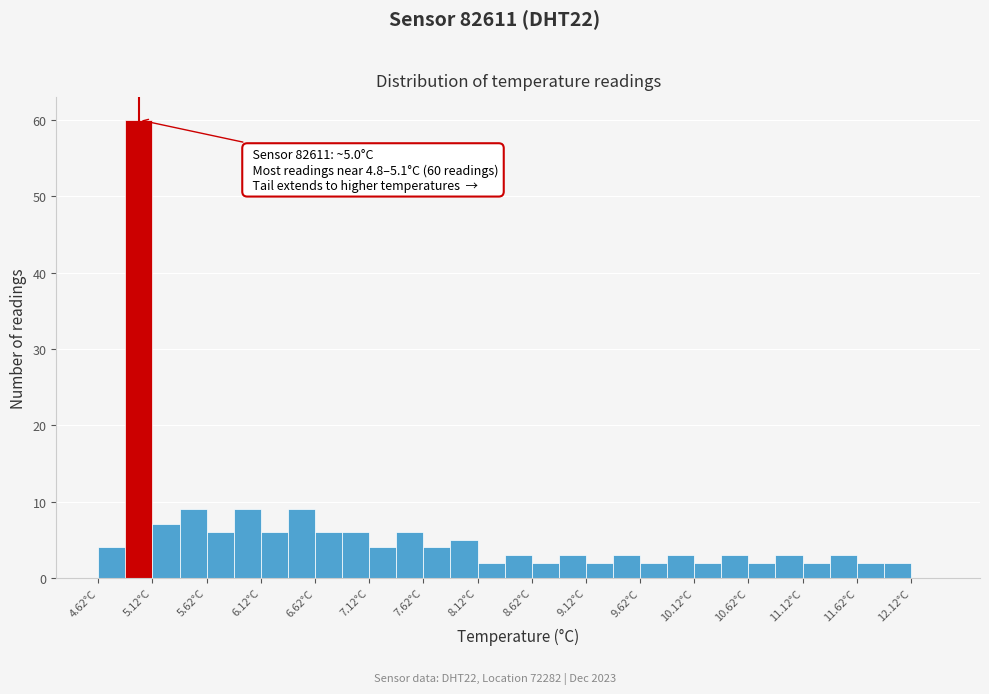

Over which range of the x-axis is the bar tallest?

4.875 to 5.125